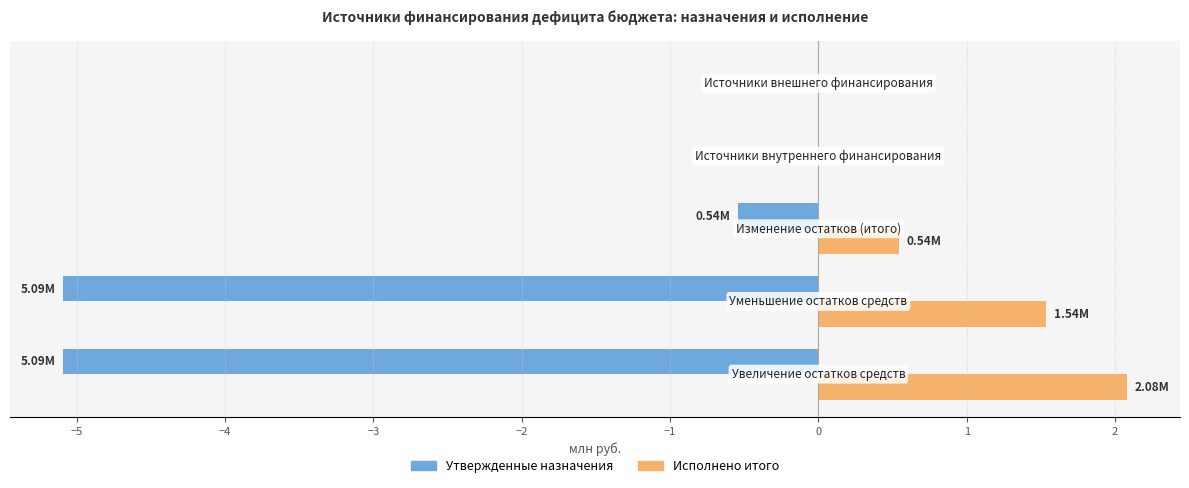

What are all the series names shown in the legend?

Утвержденные назначения, Исполнено итого